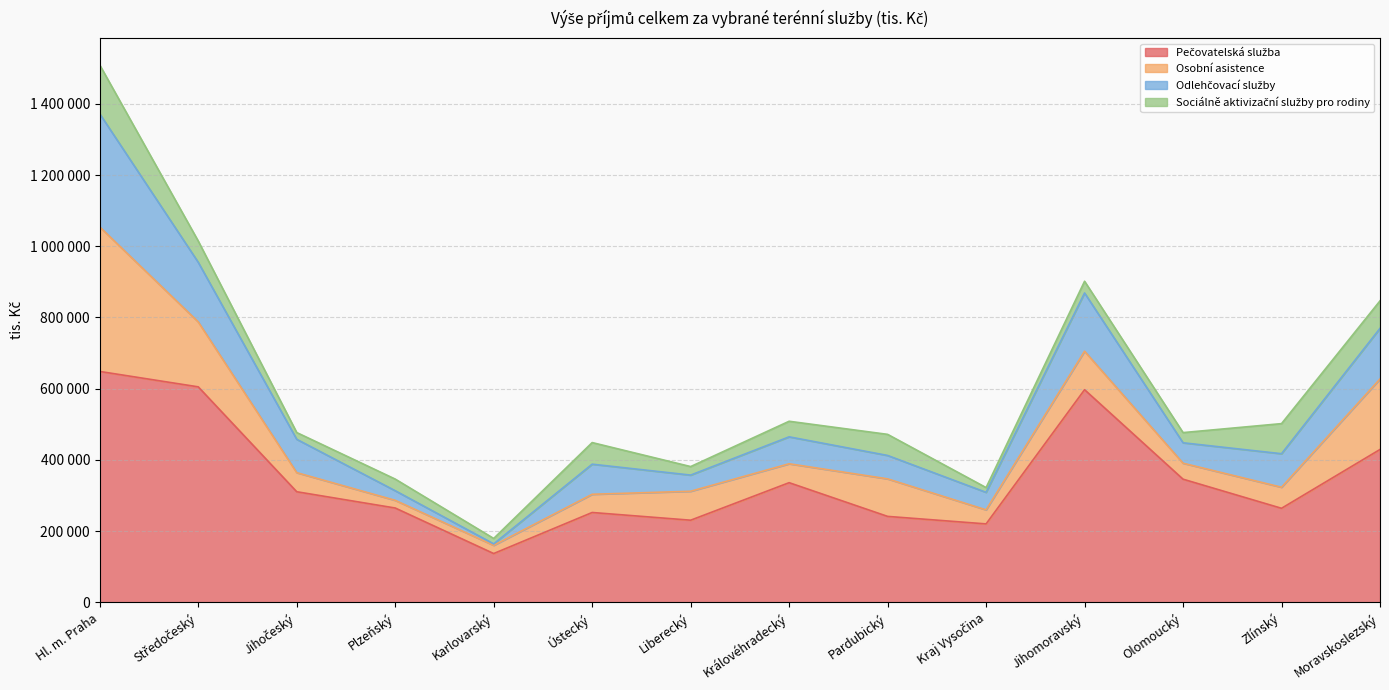

Does the chart display data point markers on the line(s)?

No